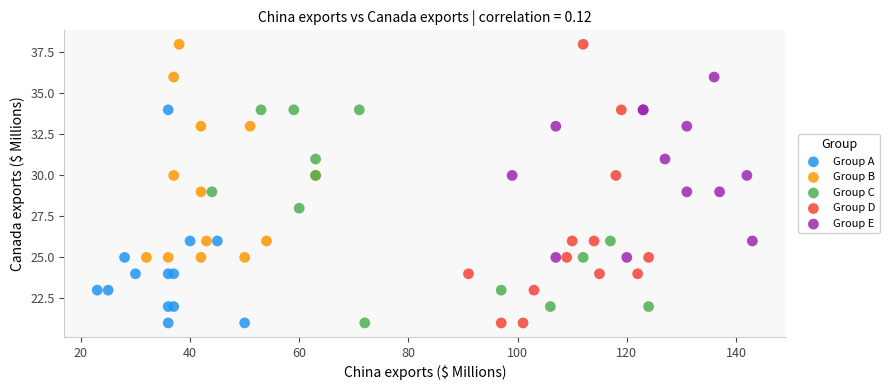

Which series has the largest Y range (max minus min)?

Group D